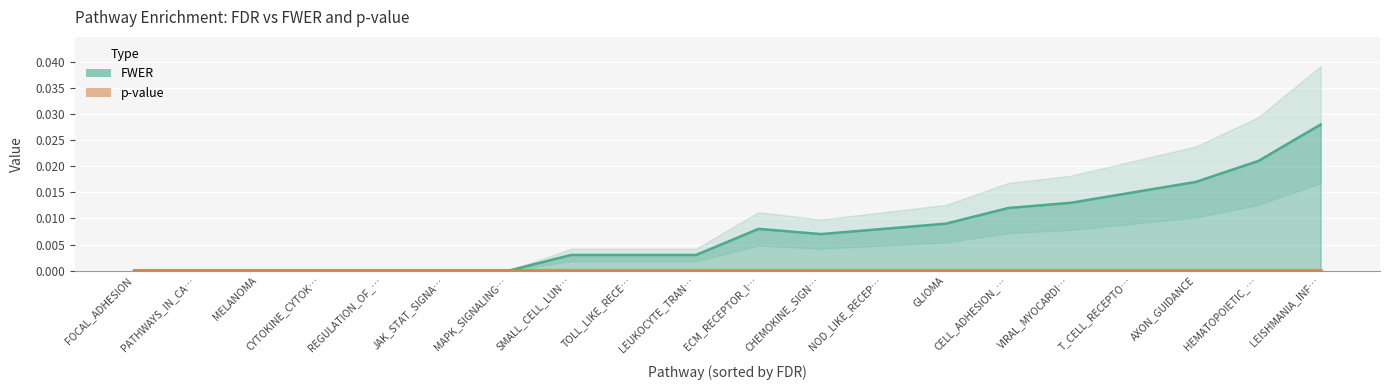

Which series has the largest total across all categories?

FWER